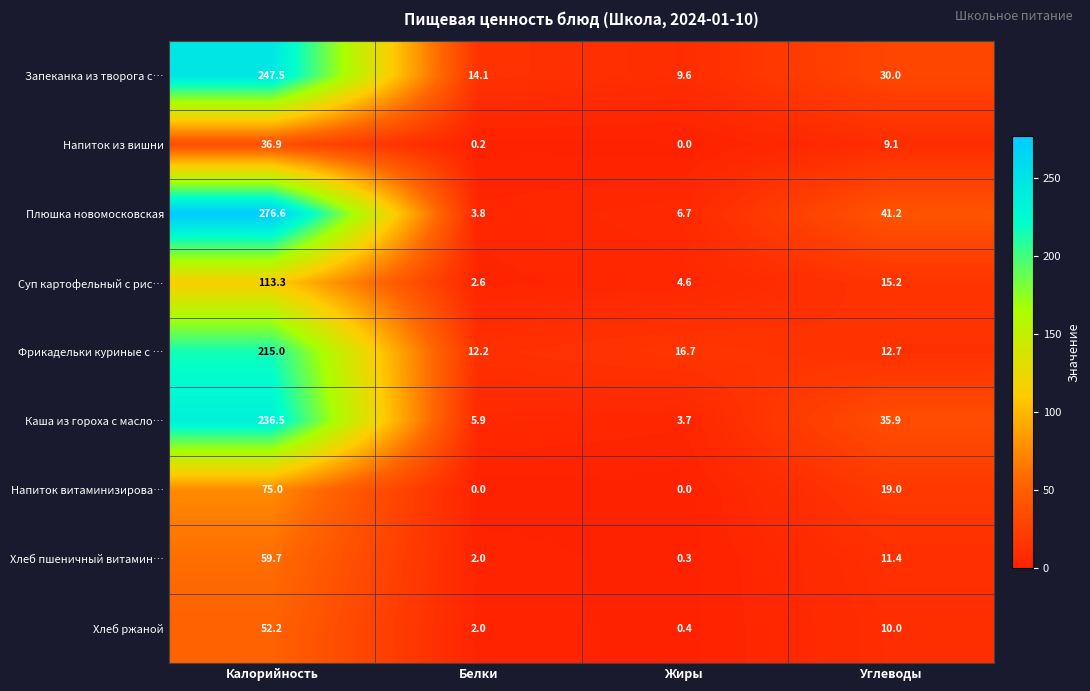

Which series has the largest range (max minus min)?

Плюшка новомосковская